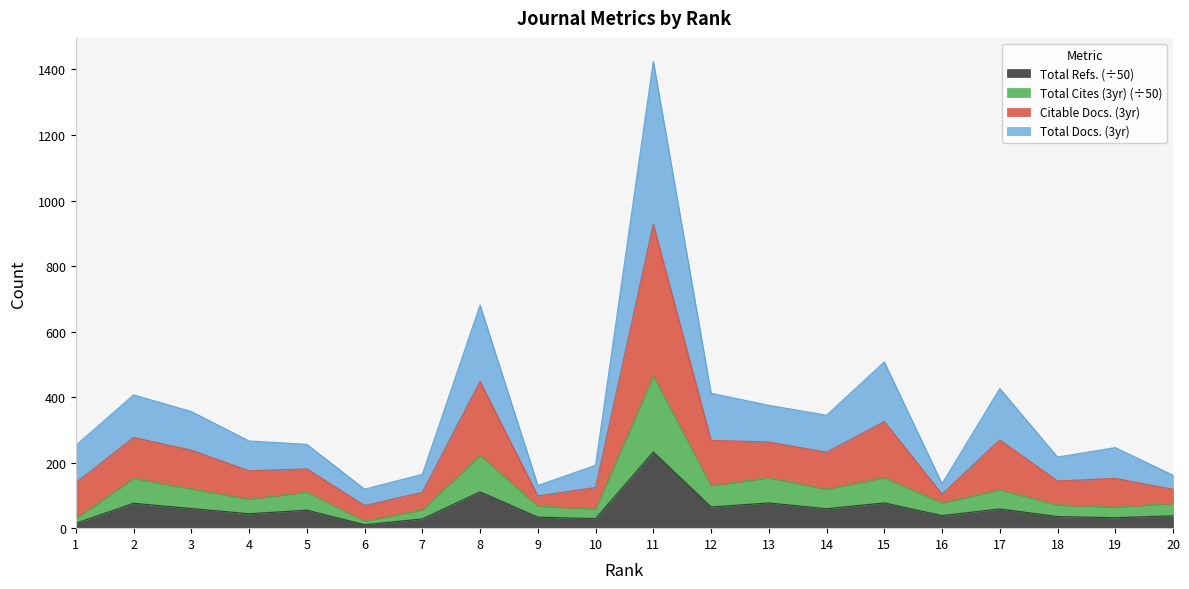

Does the chart display data point markers on the line(s)?

No